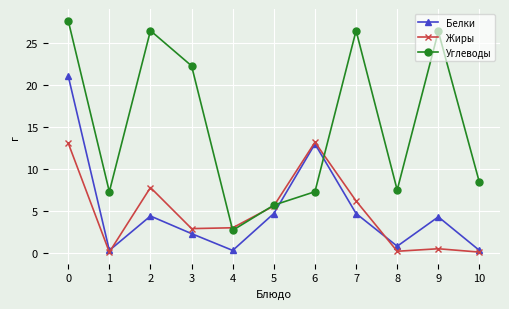

Between which two adjacent categories do Белки and Углеводы first intersect?

5 and 6